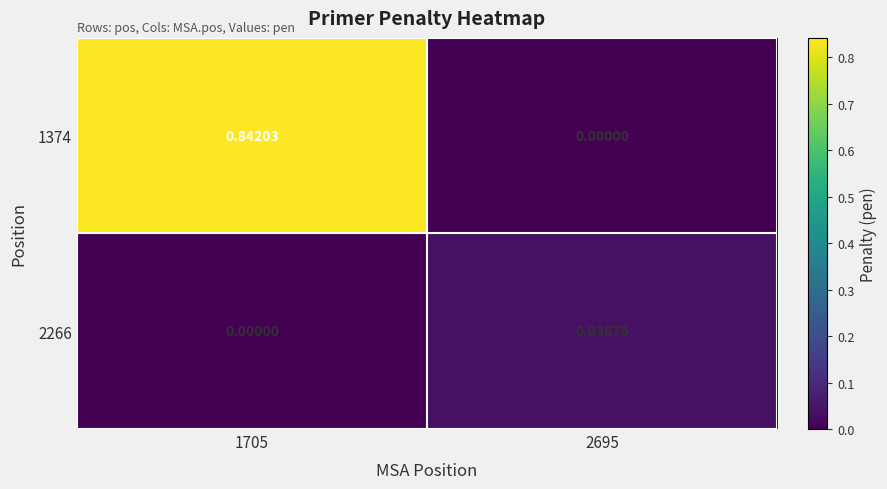

How many series are shown in this chart?

2